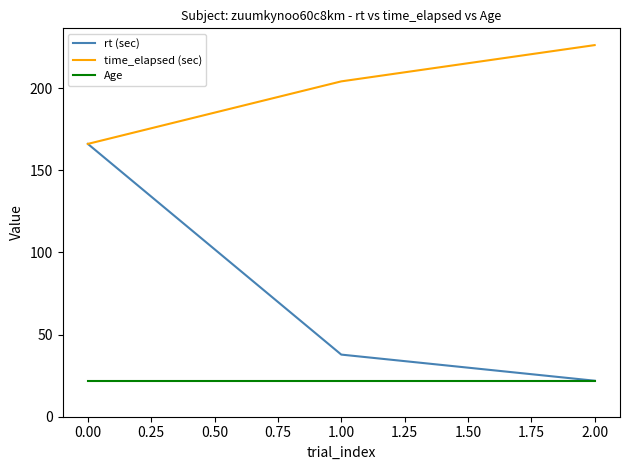

Does the chart have visible grid lines?

No